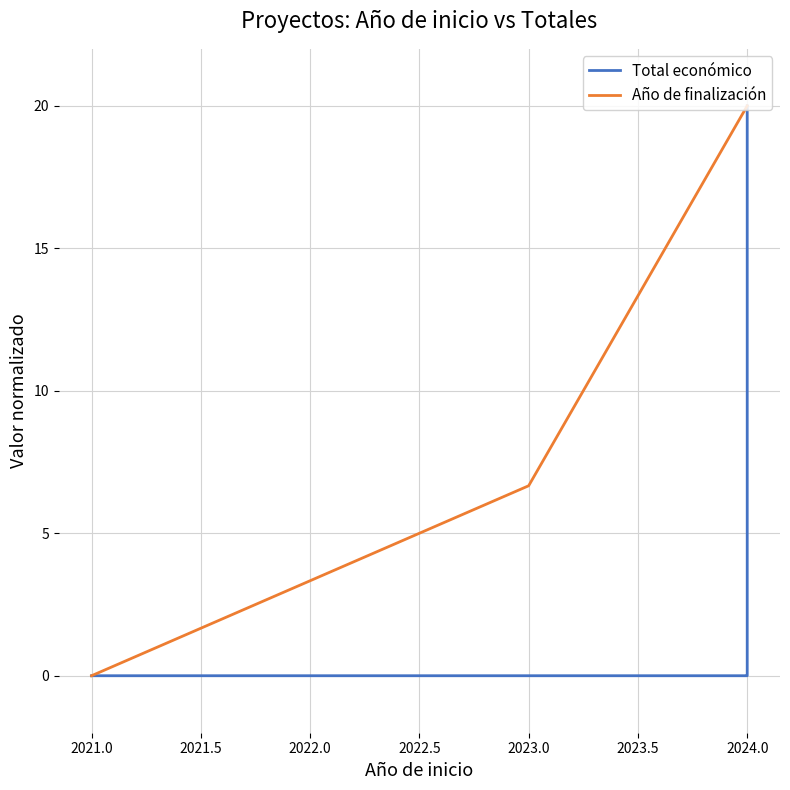

What is the difference between the maximum and minimum values in the Total económico series?

20.0